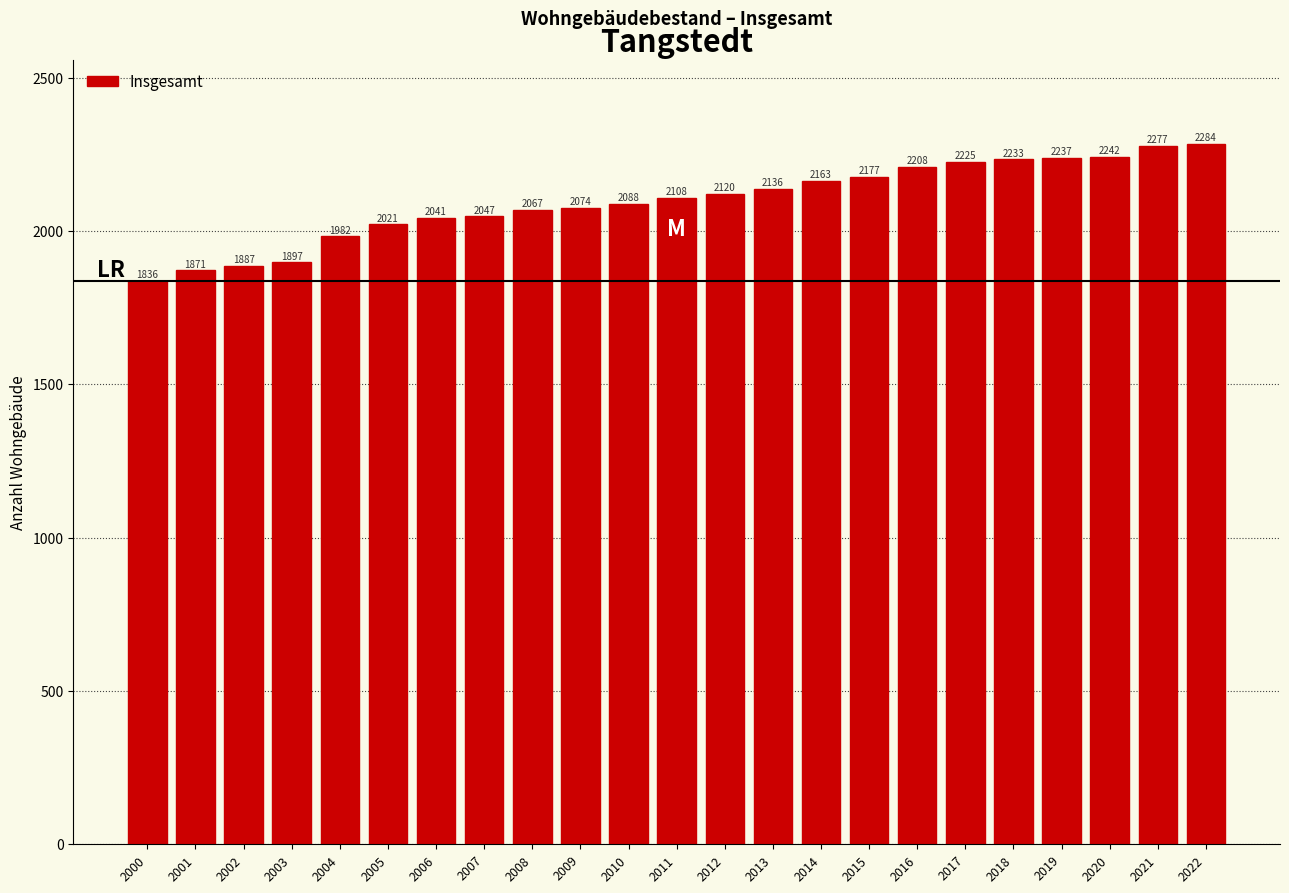

Reading left to right, transcribe all the data shown in this chart.

1836	1871	1887	1897	1982	2021	2041	2047	2067	2074	2088	2108	2120	2136	2163	2177	2208	2225	2233	2237	2242	2277	2284